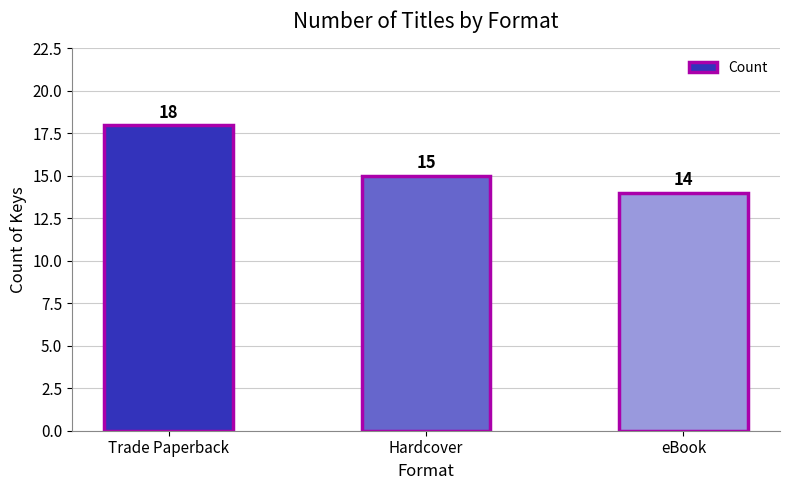

What is the label of the 2nd bar from the left?

Hardcover